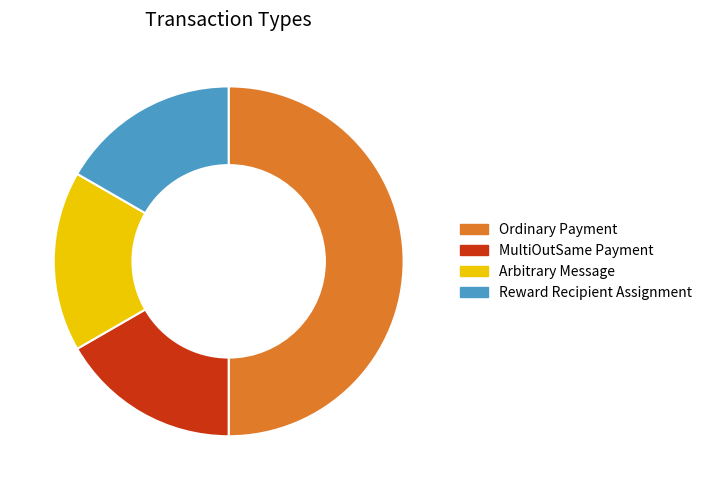

Which slice is the largest?

Ordinary Payment